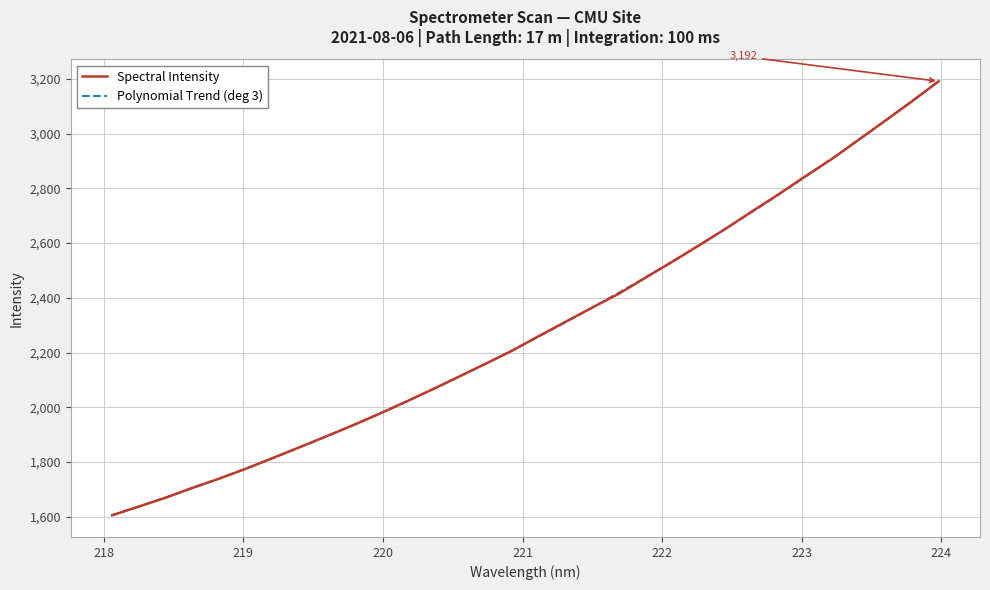

Reading left to right, what are all the values shown in this chart?

1604.7	1636.6	1668.7	1704.8	1738.2	1774.4	1813.3	1852.7	1892.4	1932.8	1975.1	2019.4	2064.9	2111.8	2158.9	2206.9	2260.5	2312.5	2364.6	2415.2	2473.9	2531.8	2591.5	2652.5	2716.6	2779.3	2845.0	2908.4	2978.3	3048.3	3118.8	3191.8